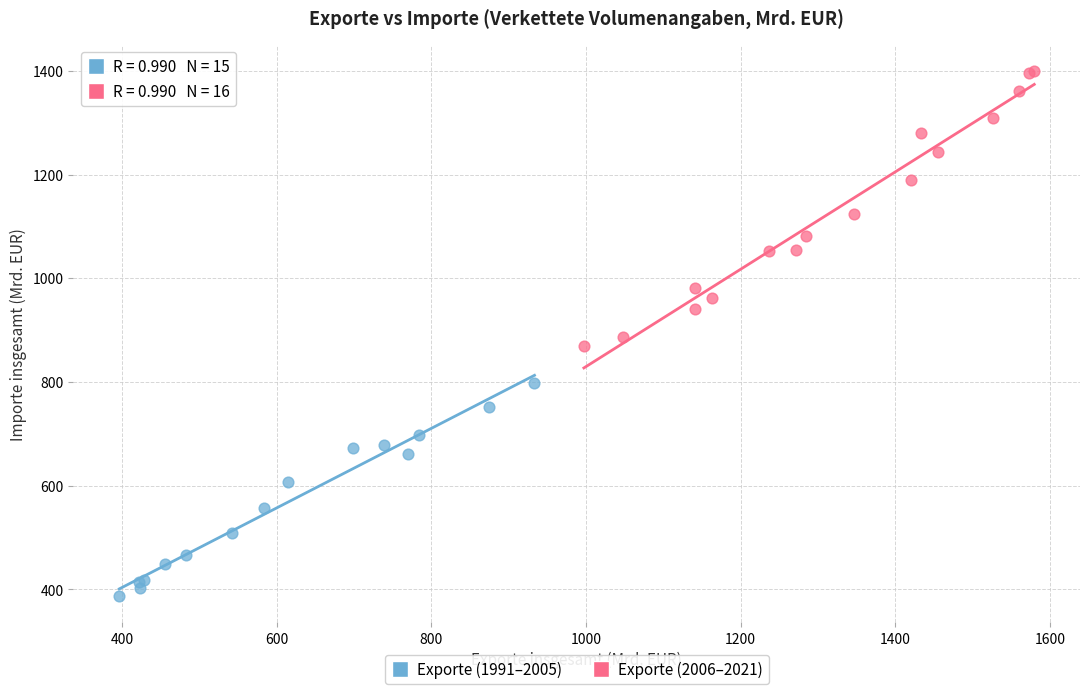

Which series reaches the maximum Y coordinate?

Exporte (2006–2021)